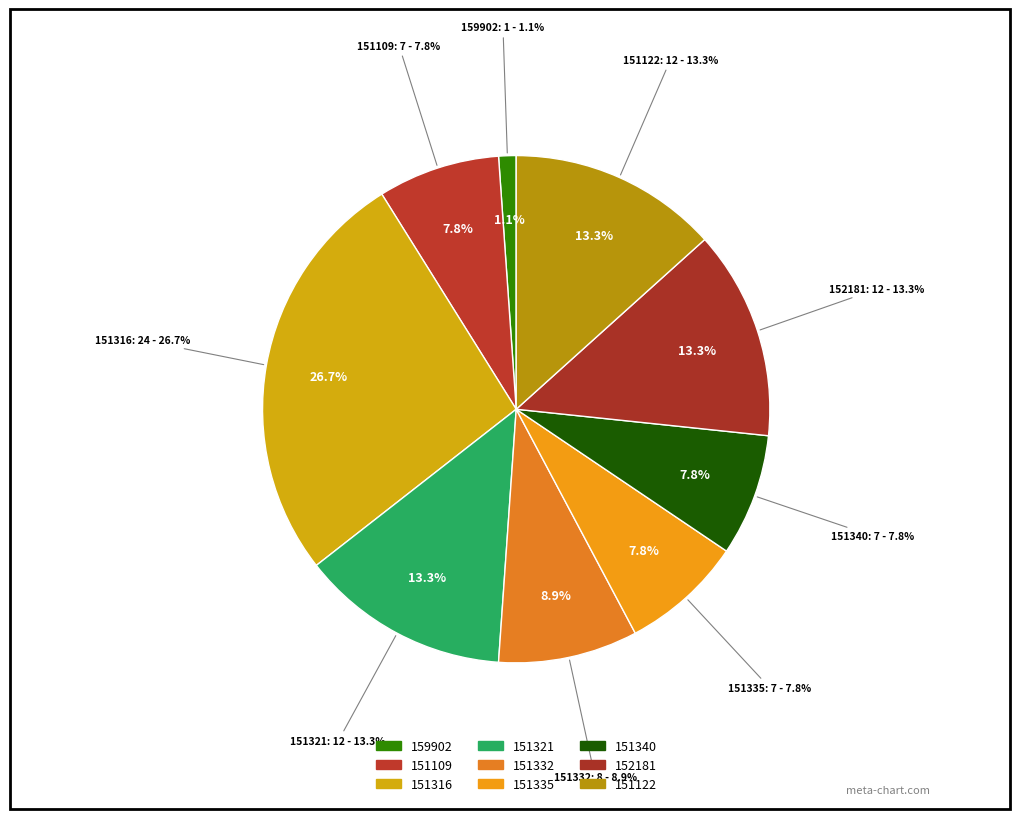

Is it true that 151332 is 9% of the pie?

True